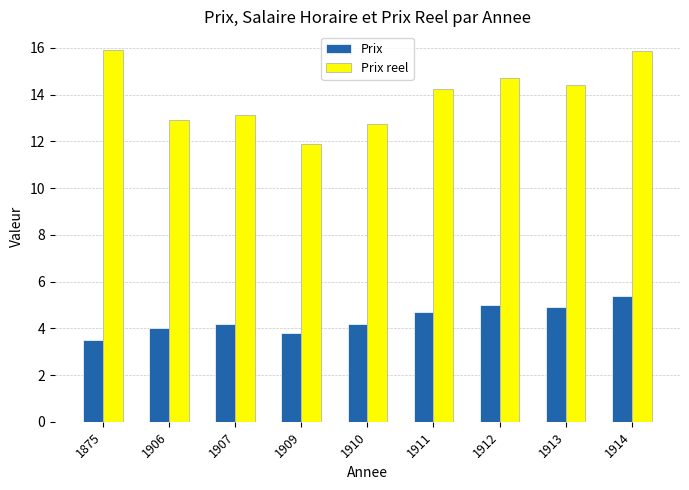

Rank the series by their average value, from highest to lowest.

Prix reel, Prix